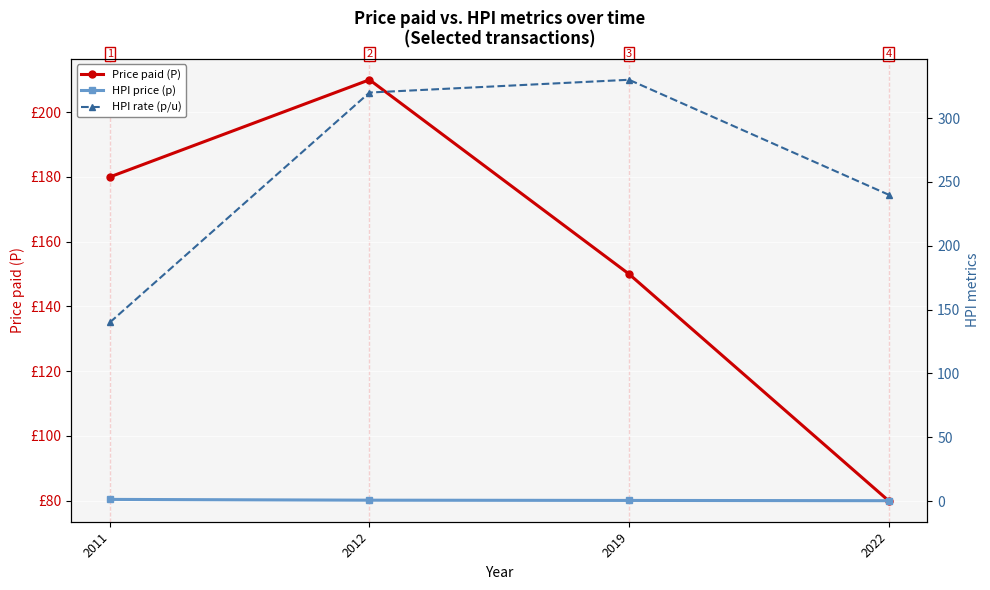

What is the smallest value displayed?

0.3